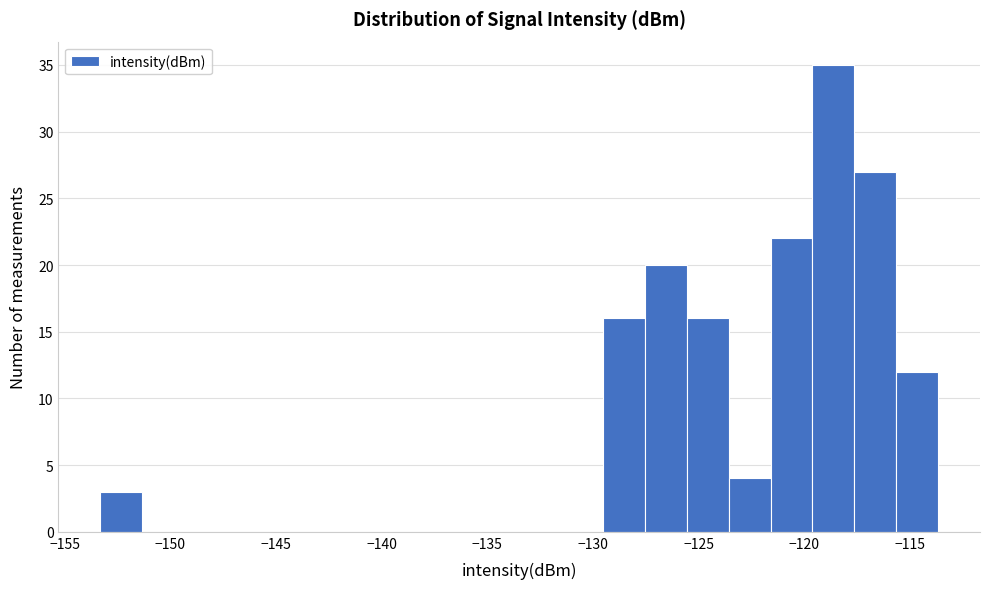

Read against the x-axis, roughly where is the centre of the tallest bar?

-118.5